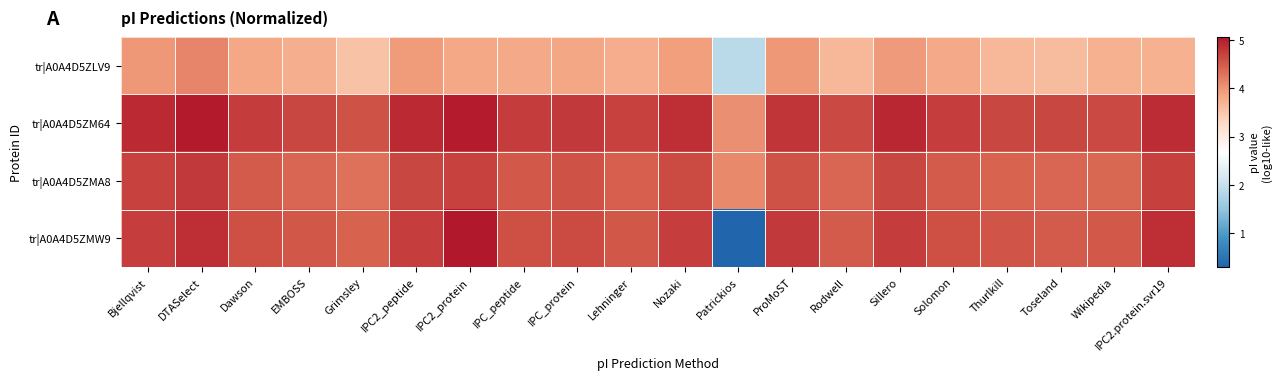

Rank the series at Solomon from lowest to highest value.

tr|A0A4D5ZLV9, tr|A0A4D5ZMA8, tr|A0A4D5ZMW9, tr|A0A4D5ZM64